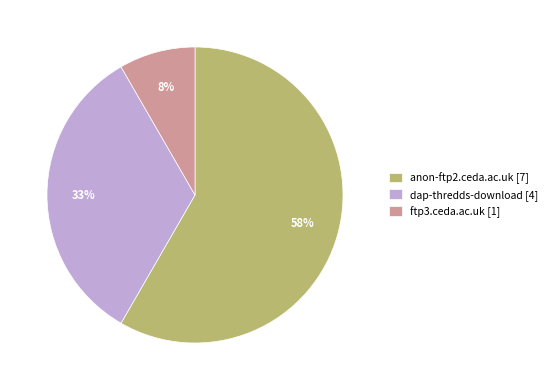

To the nearest percent, what is the combined percentage of dap-thredds-download and anon-ftp2.ceda.ac.uk?

92%